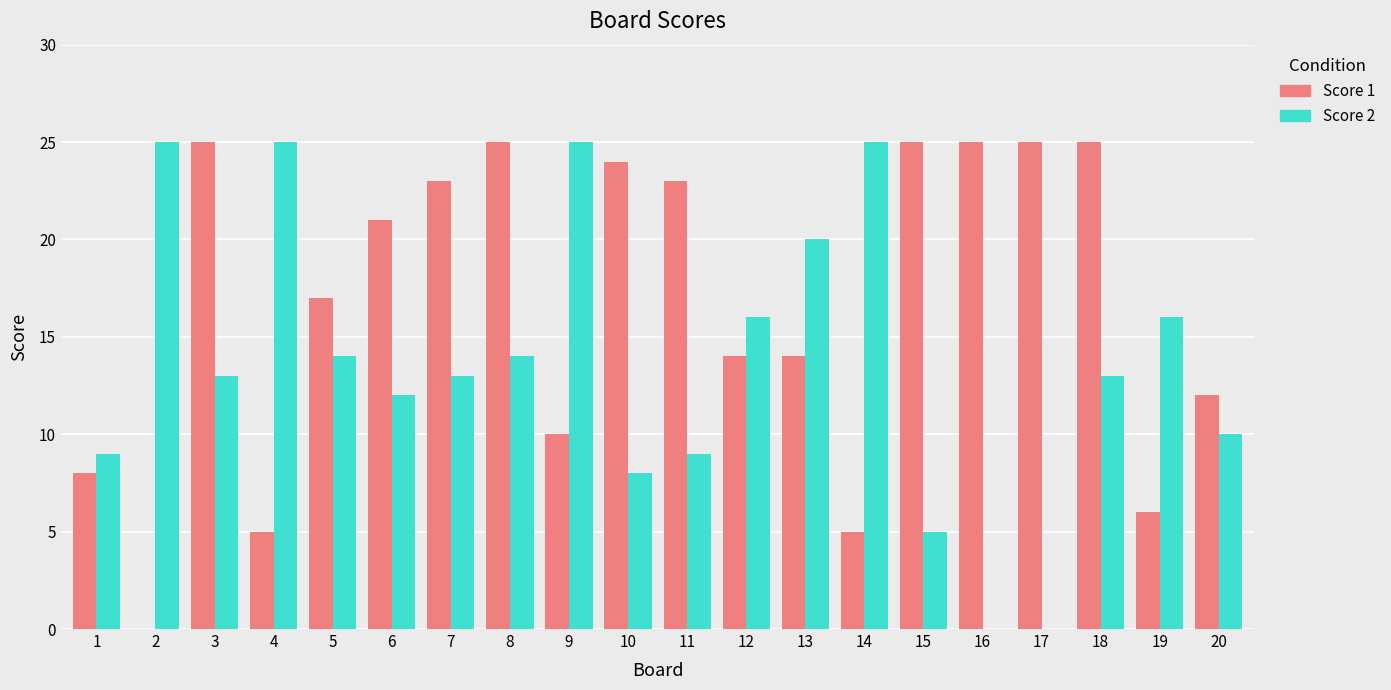

Reading right to left, transcribe all the data shown in this chart.

Score 1: 12	6	25	25	25	25	5	14	14	23	24	10	25	23	21	17	5	25	0	8
Score 2: 10	16	13	0	0	5	25	20	16	9	8	25	14	13	12	14	25	13	25	9